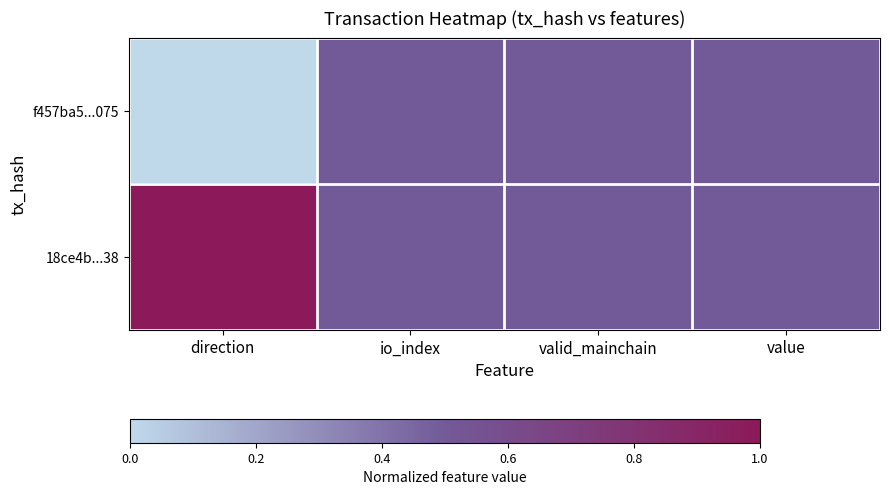

Count the number of data series in this chart.

2